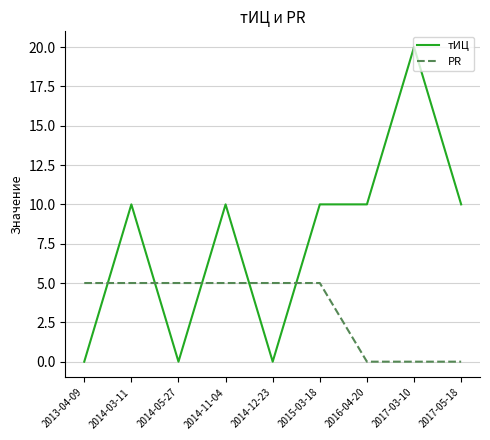

What position from the right is 2014-11-04?

6